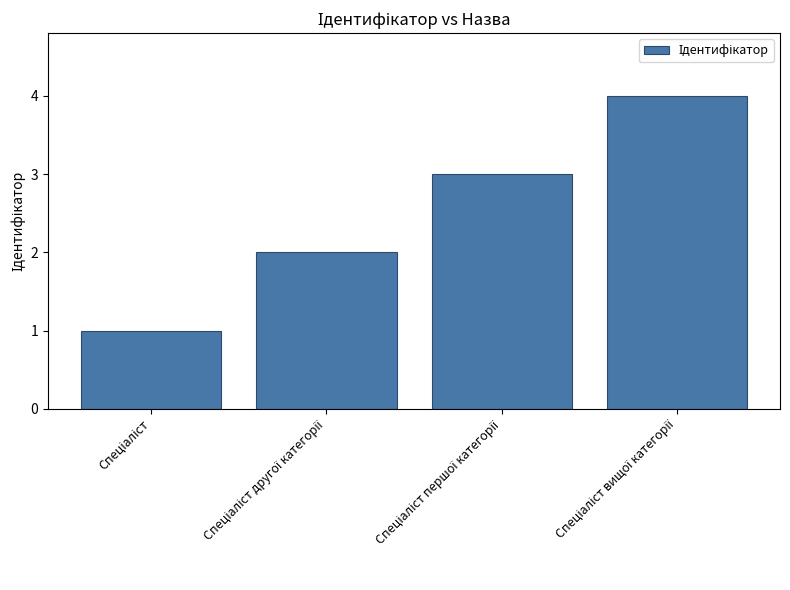

What is the maximum value shown in the chart?

4